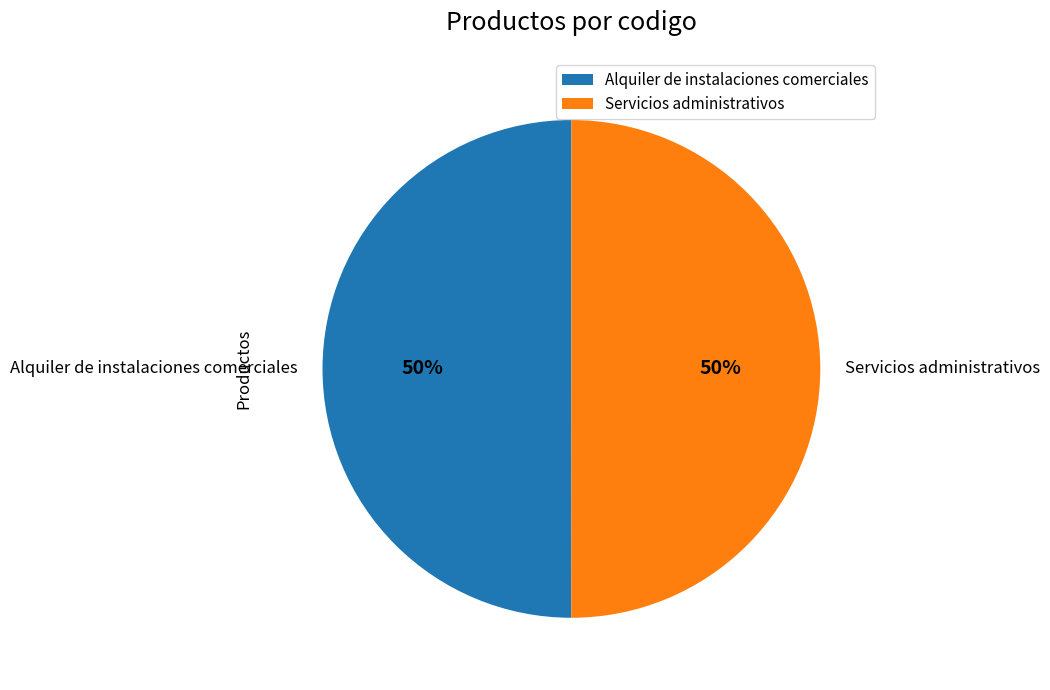

To the nearest percent, what is the average slice percentage?

50%